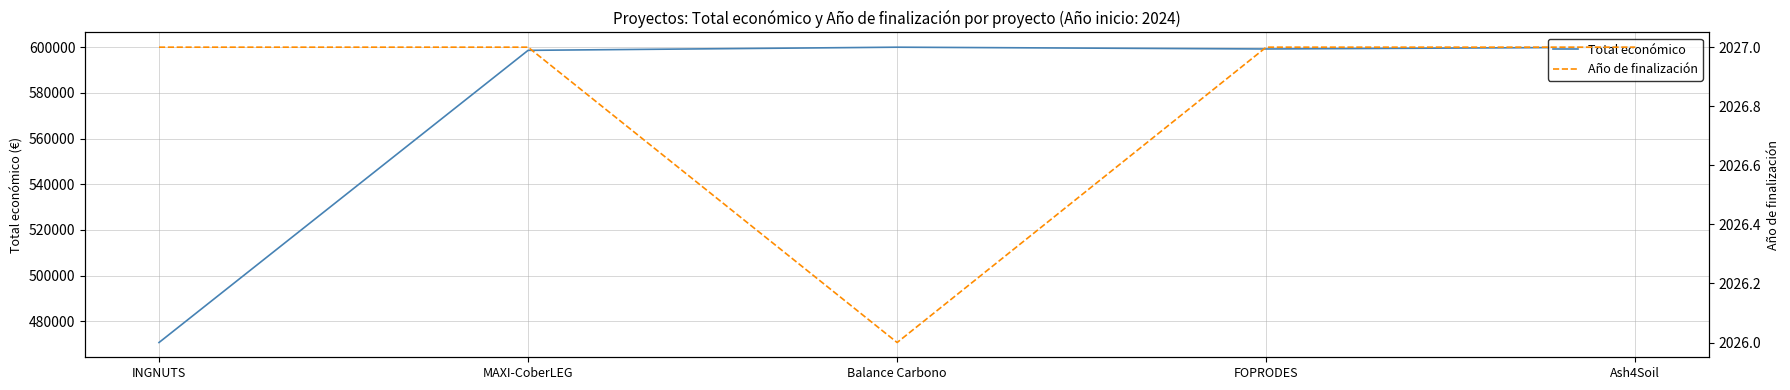

Which has a higher value, MAXI-CoberLEG or INGNUTS?

MAXI-CoberLEG